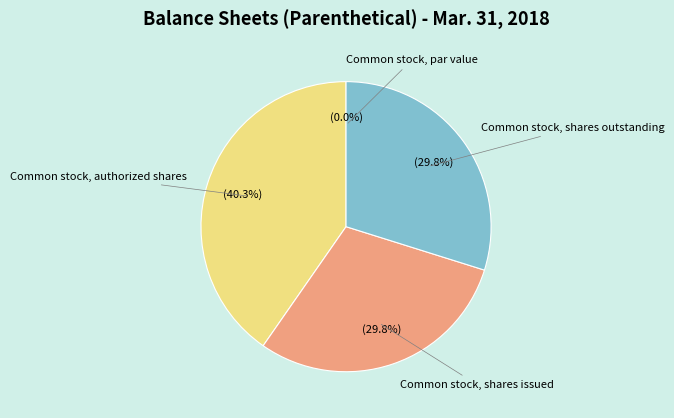

How much of the chart is everything except Common stock, shares outstanding?

70.2%